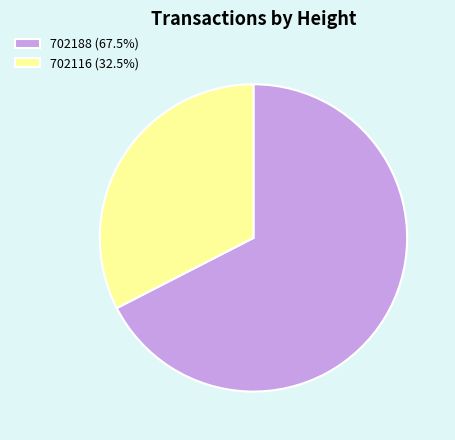

The 702188 slice represents 59% of the pie. True or false?

False